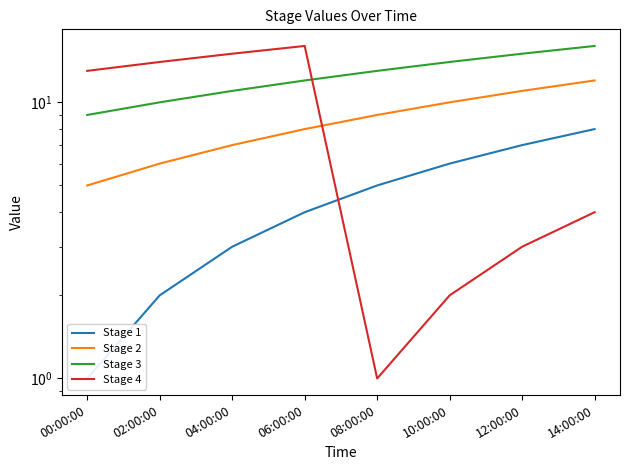

Between which two adjacent categories do Stage 4 and Stage 2 first intersect?

06:00:00 and 08:00:00